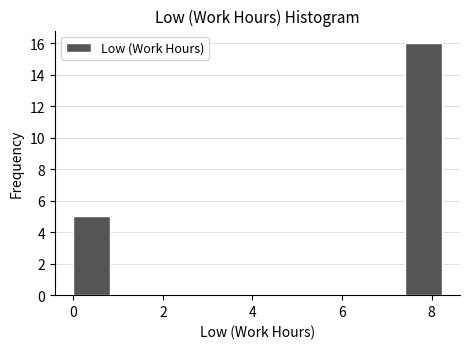

What is the height of the bar covering 0.0 to 0.8 on the x-axis? Neither the bar edges nor the heights are printed on the chart, so give them approximately, as read against the axes.

5